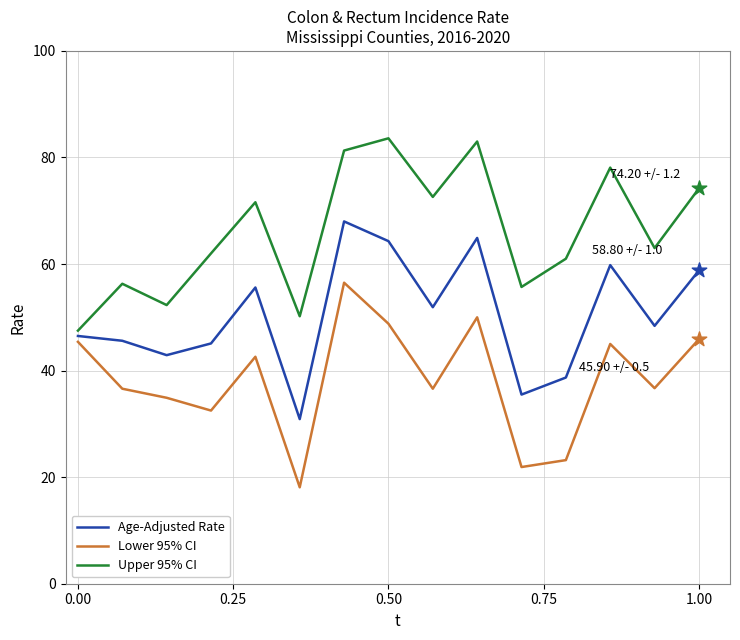

Which series has the largest total across all categories?

Upper 95% CI